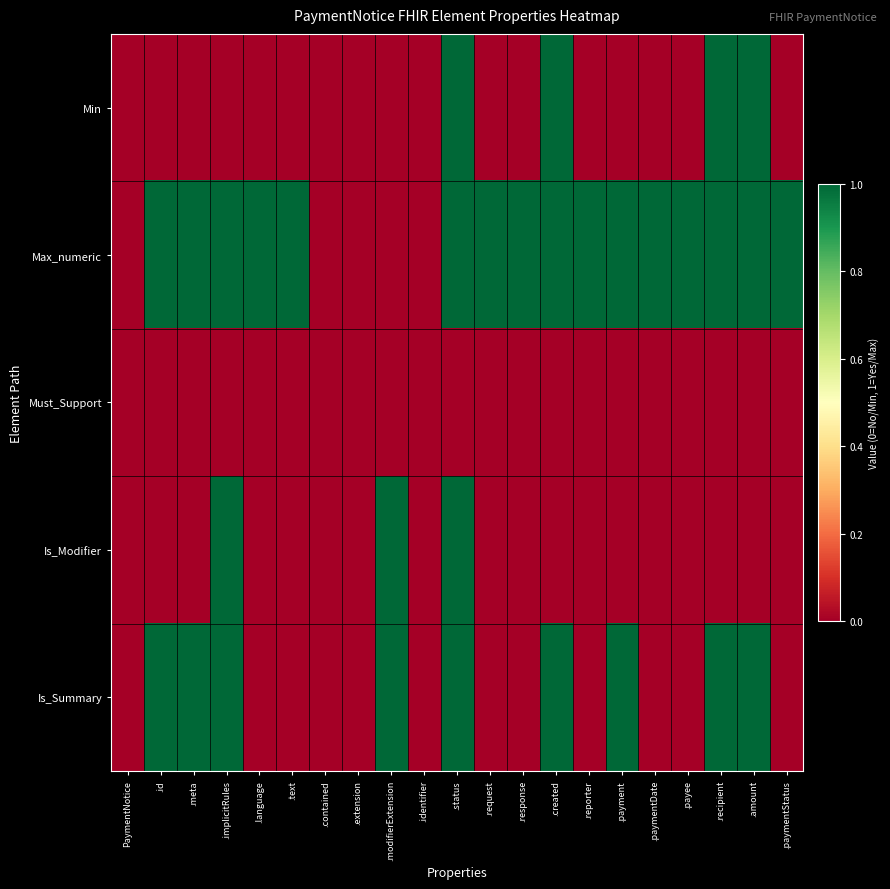

Reading left to right, what are all the values shown in this chart?

Min: PaymentNotice=0	.id=0	.meta=0	.implicitRules=0	.language=0	.text=0	.contained=0	.extension=0	.modifierExtension=0	.identifier=0	.status=1	.request=0	.response=0	.created=1	.reporter=0	.payment=0	.paymentDate=0	.payee=0	.recipient=1	.amount=1	.paymentStatus=0
Max_numeric: PaymentNotice=0	.id=1	.meta=1	.implicitRules=1	.language=1	.text=1	.contained=0	.extension=0	.modifierExtension=0	.identifier=0	.status=1	.request=1	.response=1	.created=1	.reporter=1	.payment=1	.paymentDate=1	.payee=1	.recipient=1	.amount=1	.paymentStatus=1
Must_Support: PaymentNotice=0	.id=0	.meta=0	.implicitRules=0	.language=0	.text=0	.contained=0	.extension=0	.modifierExtension=0	.identifier=0	.status=0	.request=0	.response=0	.created=0	.reporter=0	.payment=0	.paymentDate=0	.payee=0	.recipient=0	.amount=0	.paymentStatus=0
Is_Modifier: PaymentNotice=0	.id=0	.meta=0	.implicitRules=1	.language=0	.text=0	.contained=0	.extension=0	.modifierExtension=1	.identifier=0	.status=1	.request=0	.response=0	.created=0	.reporter=0	.payment=0	.paymentDate=0	.payee=0	.recipient=0	.amount=0	.paymentStatus=0
Is_Summary: PaymentNotice=0	.id=1	.meta=1	.implicitRules=1	.language=0	.text=0	.contained=0	.extension=0	.modifierExtension=1	.identifier=0	.status=1	.request=0	.response=0	.created=1	.reporter=0	.payment=1	.paymentDate=0	.payee=0	.recipient=1	.amount=1	.paymentStatus=0